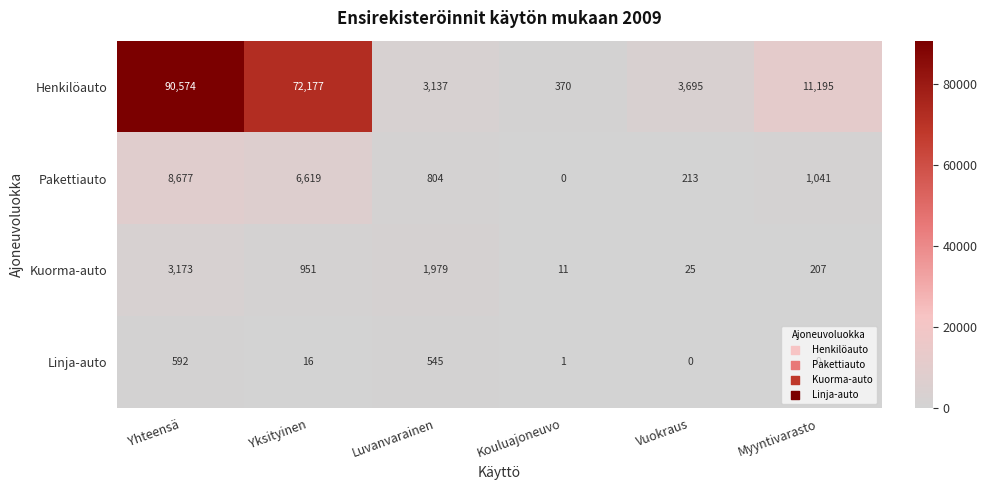

At how many categories does at least one series exceed 87089?

1